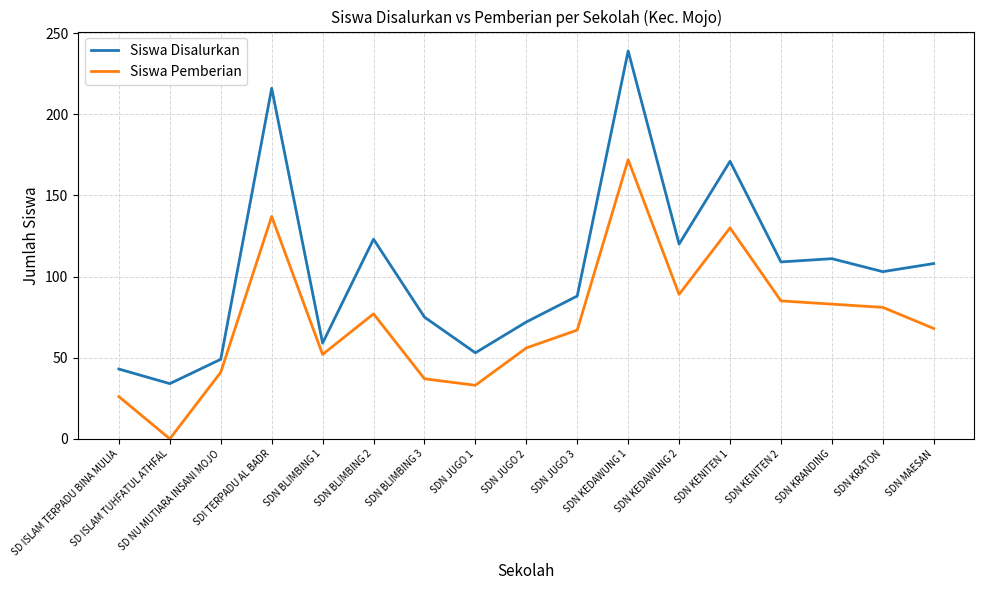

At which label does Siswa Disalurkan first exceed 103?

SDI TERPADU AL BADR